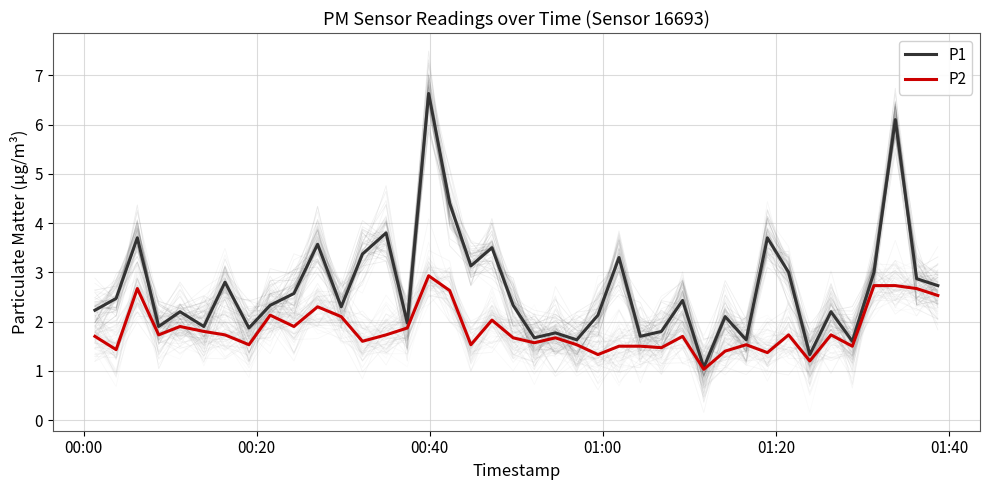

Is the value of P2 at 26 greater than the value of P1 at 00:20?

No